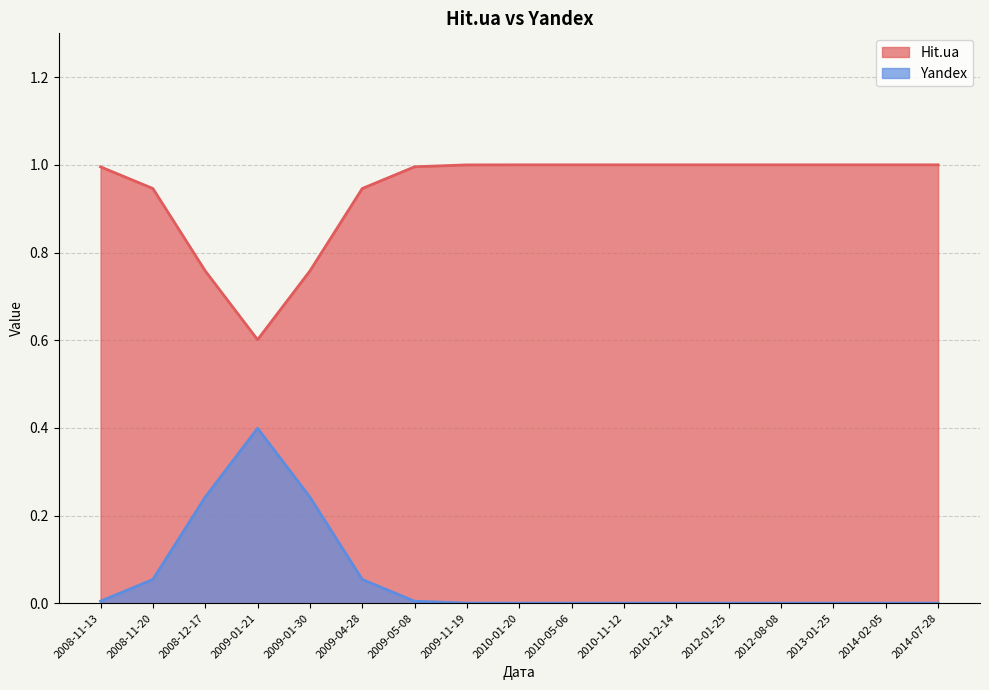

Which series ends up on top after the final intersection of Hit.ua and Yandex?

Hit.ua